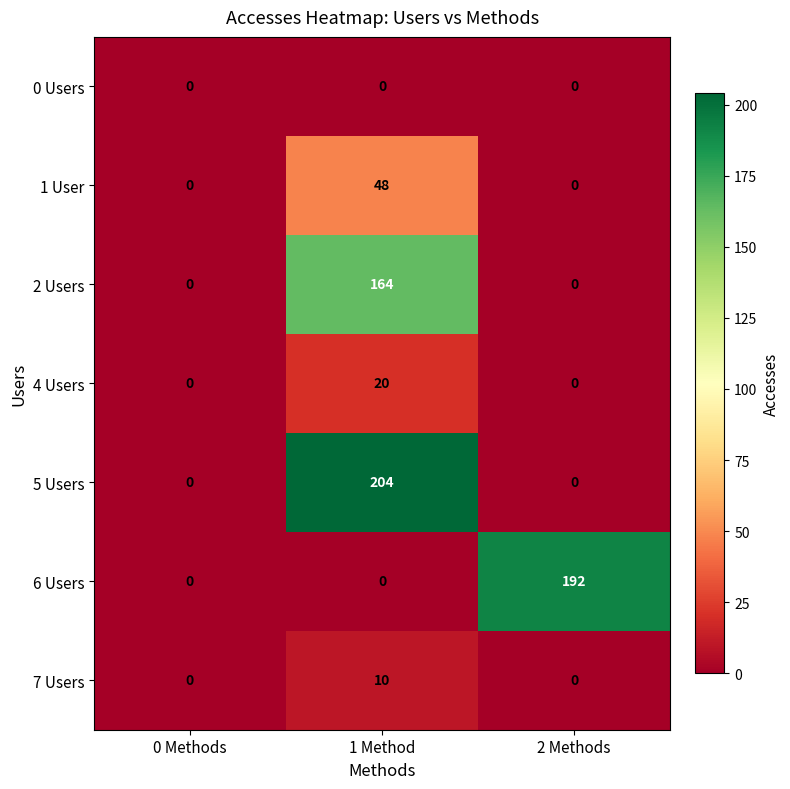

Reading left to right, transcribe all the data shown in this chart.

0 Users: 0	0	0
1 User: 0	48	0
2 Users: 0	164	0
4 Users: 0	20	0
5 Users: 0	204	0
6 Users: 0	0	192
7 Users: 0	10	0